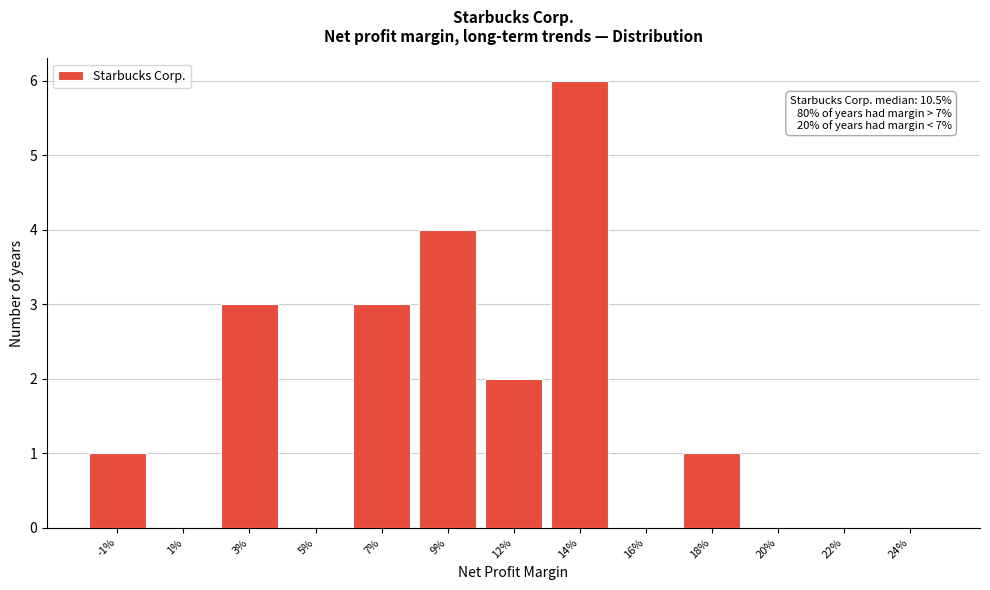

Reading right to left, extract all data points from this chart.

24%=0	22%=0	20%=0	18%=1	16%=0	14%=6	12%=2	9%=4	7%=3	5%=0	3%=3	1%=0	-1%=1